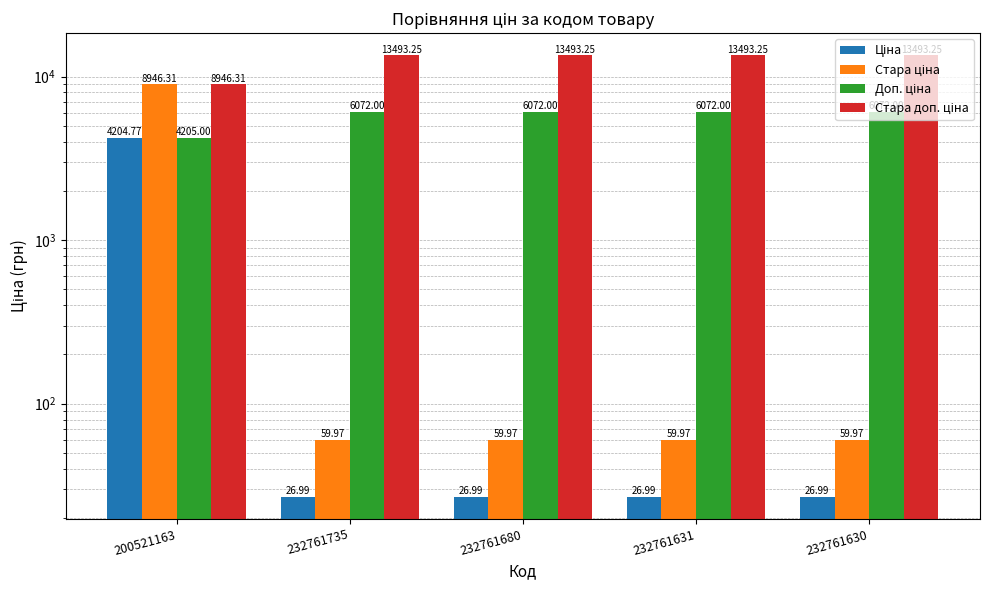

At which category is the sum across all series the highest?

200521163